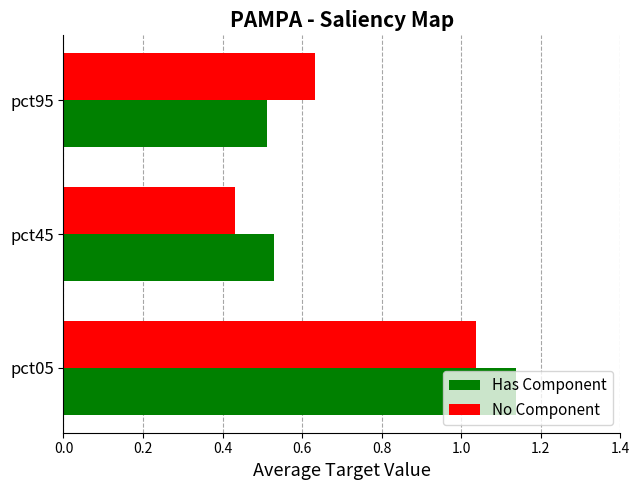

Rank the series by their maximum value, from highest to lowest.

Has Component, No Component